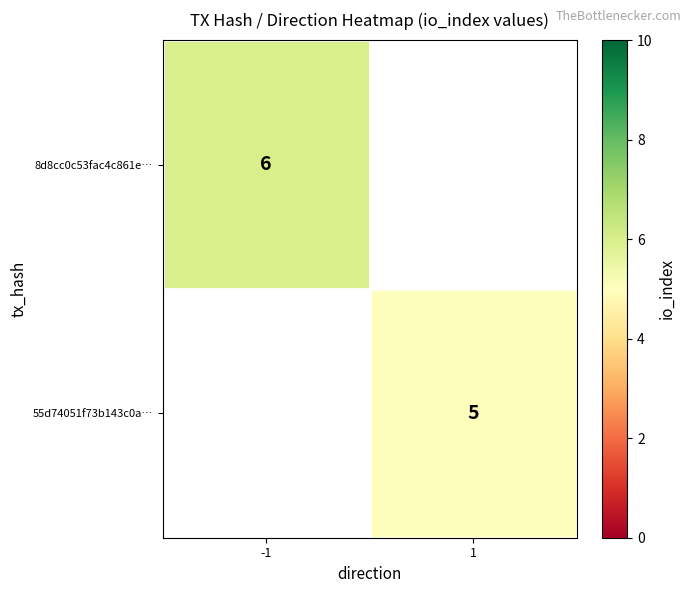

Is the value of 55d74051f73b143c0a… at 1 greater than the value of 8d8cc0c53fac4c861e… at -1?

No